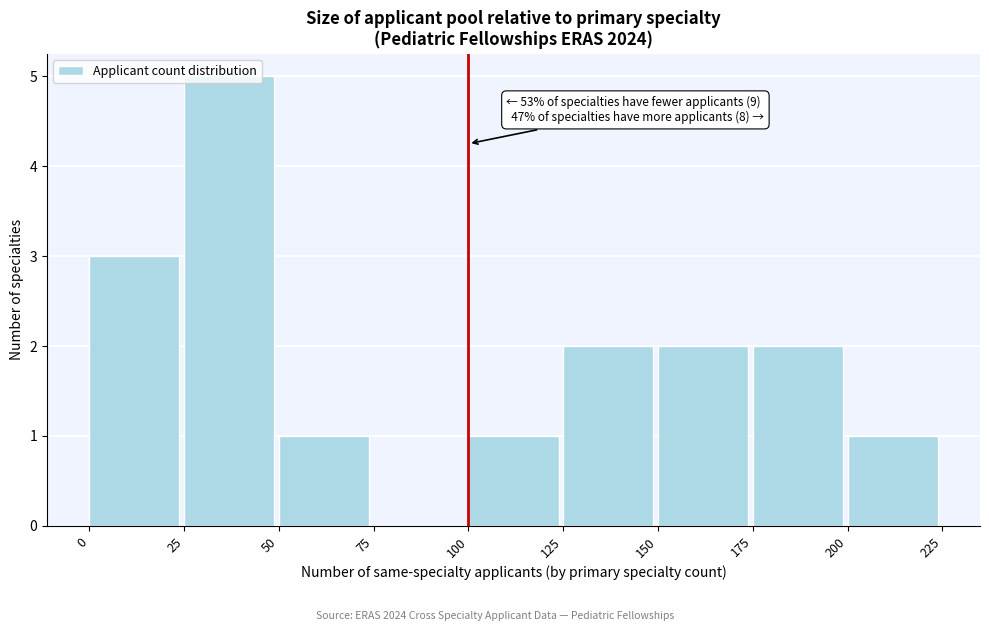

Over which range of the x-axis is the bar tallest?

25 to 50